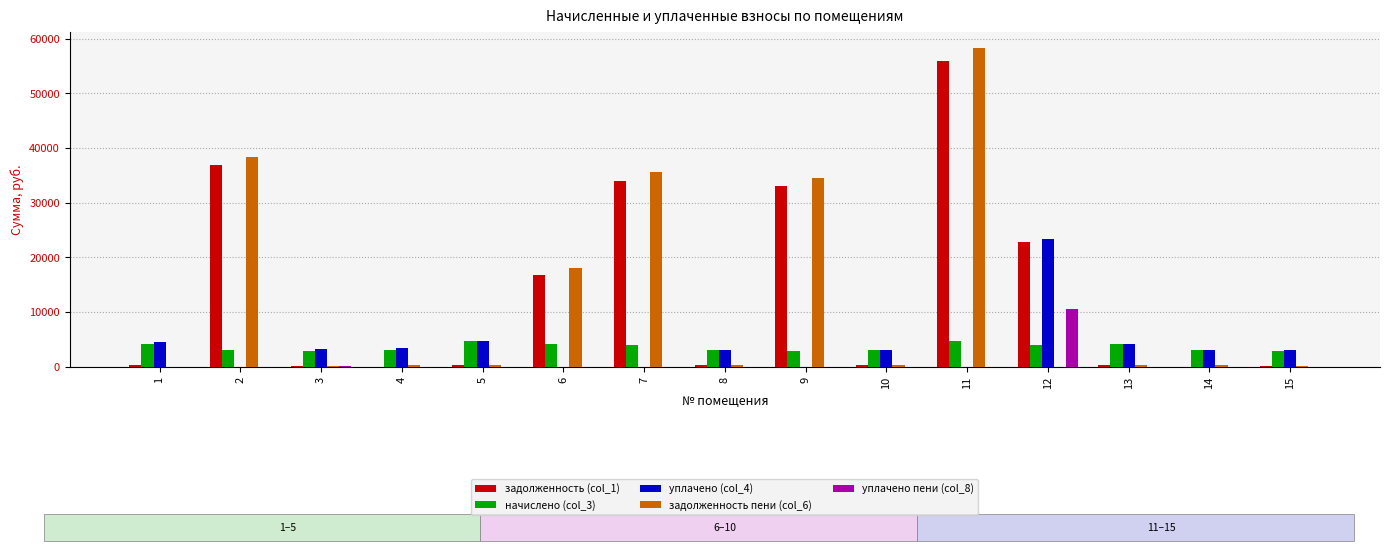

Is the value of начислено (col_3) at 13 greater than the value of задолженность (col_1) at 14?

Yes